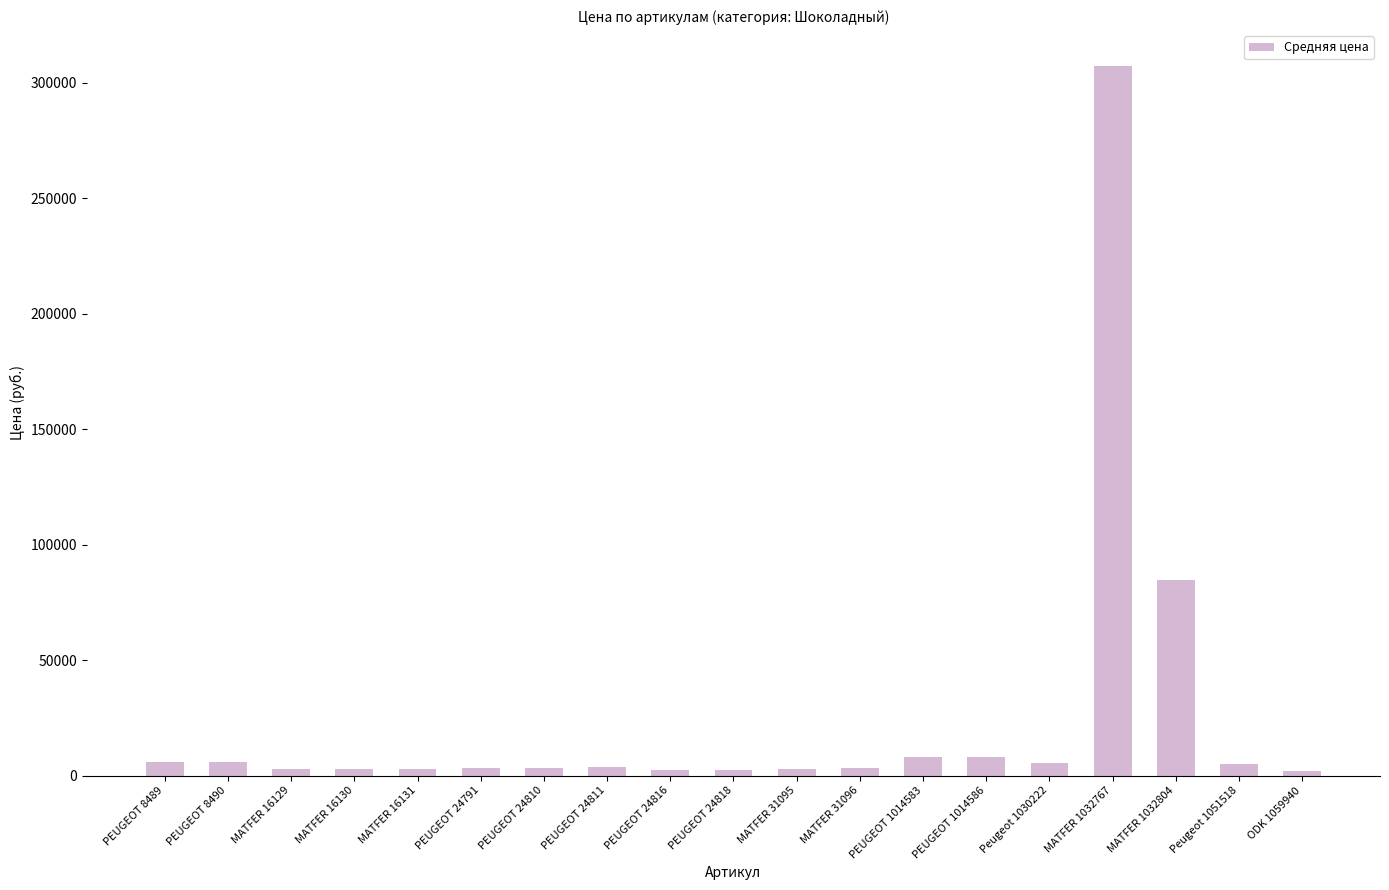

What position from the left is PEUGEOT 8490?

2